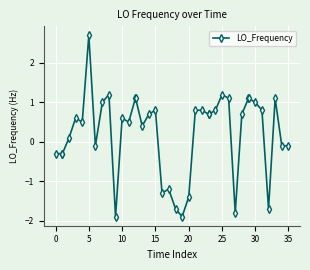

How many lines are shown in the chart?

1